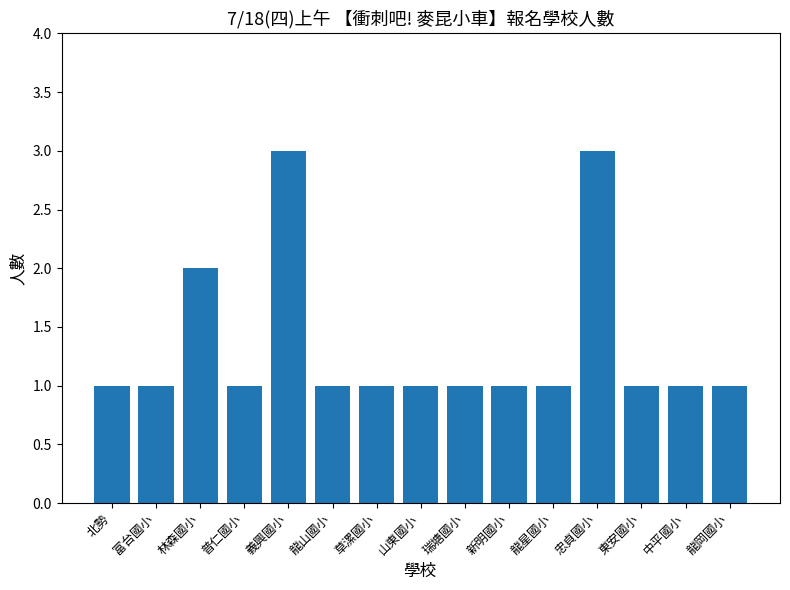

What position from the left is 草漯國小?

7